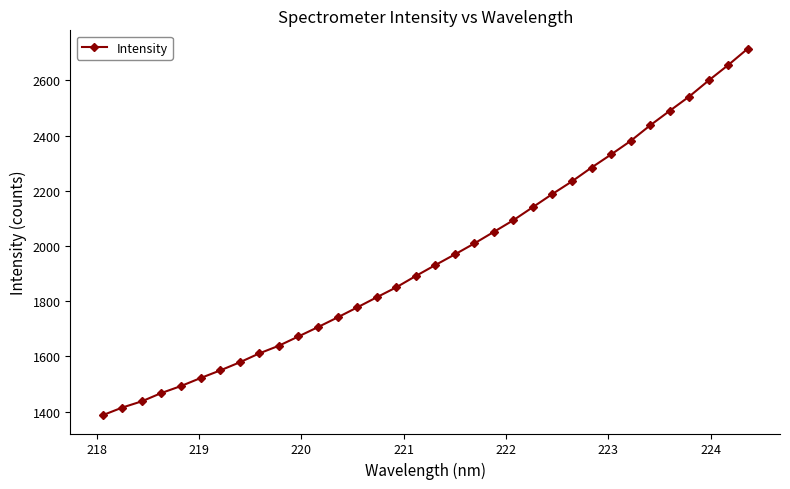

Does the chart have visible grid lines?

No